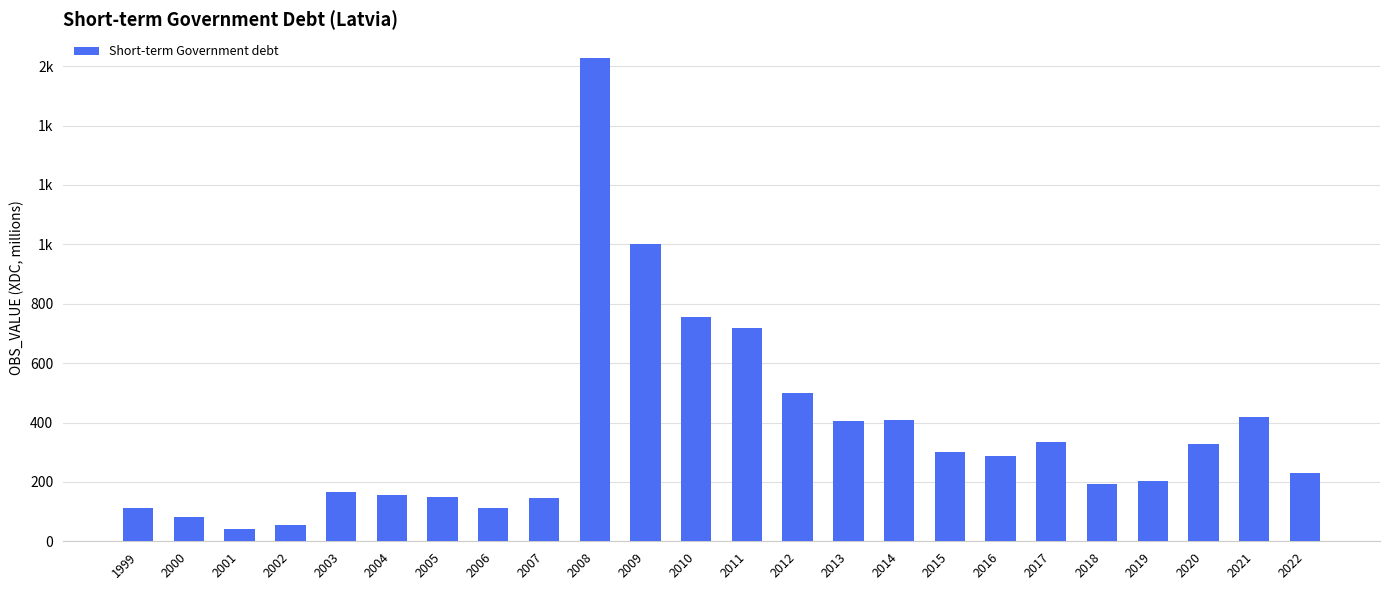

What is the change in value from 2007 to 2015?

+156.3